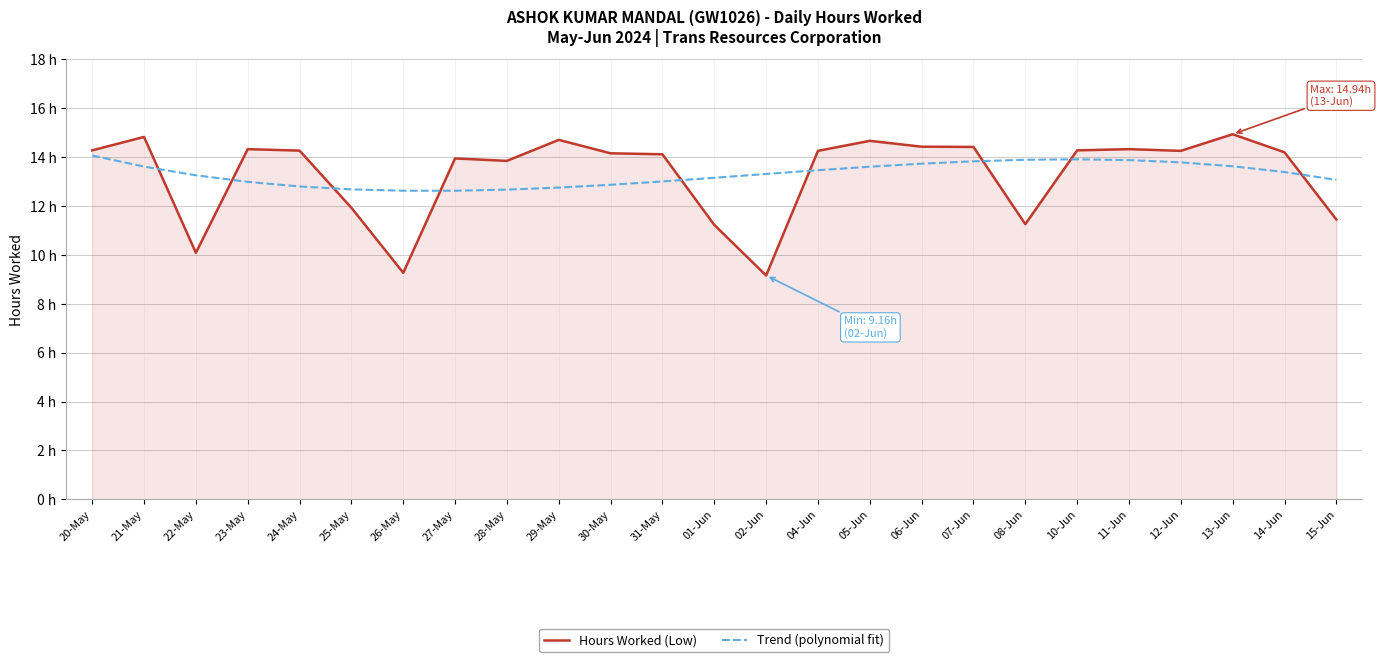

Rank the categories by Hours Worked (Low) value from highest to lowest.

13-Jun, 21-May, 29-May, 05-Jun, 06-Jun, 07-Jun, 23-May, 11-Jun, 20-May, 10-Jun, 24-May, 04-Jun, 12-Jun, 14-Jun, 30-May, 31-May, 27-May, 28-May, 25-May, 15-Jun, 08-Jun, 01-Jun, 22-May, 26-May, 02-Jun